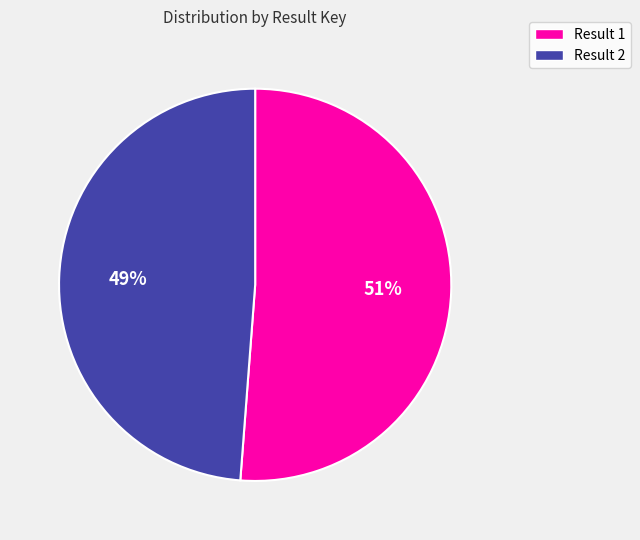

Is there any slice that represents more than half of the pie?

Yes